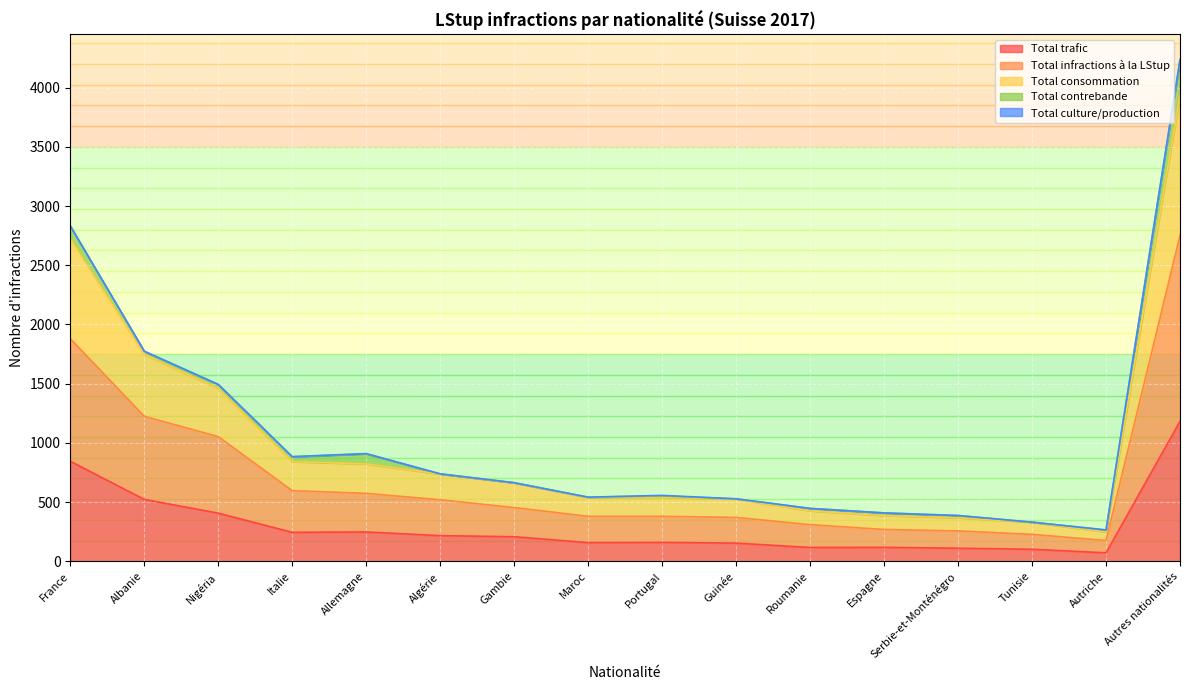

Does the chart display data point markers on the line(s)?

No